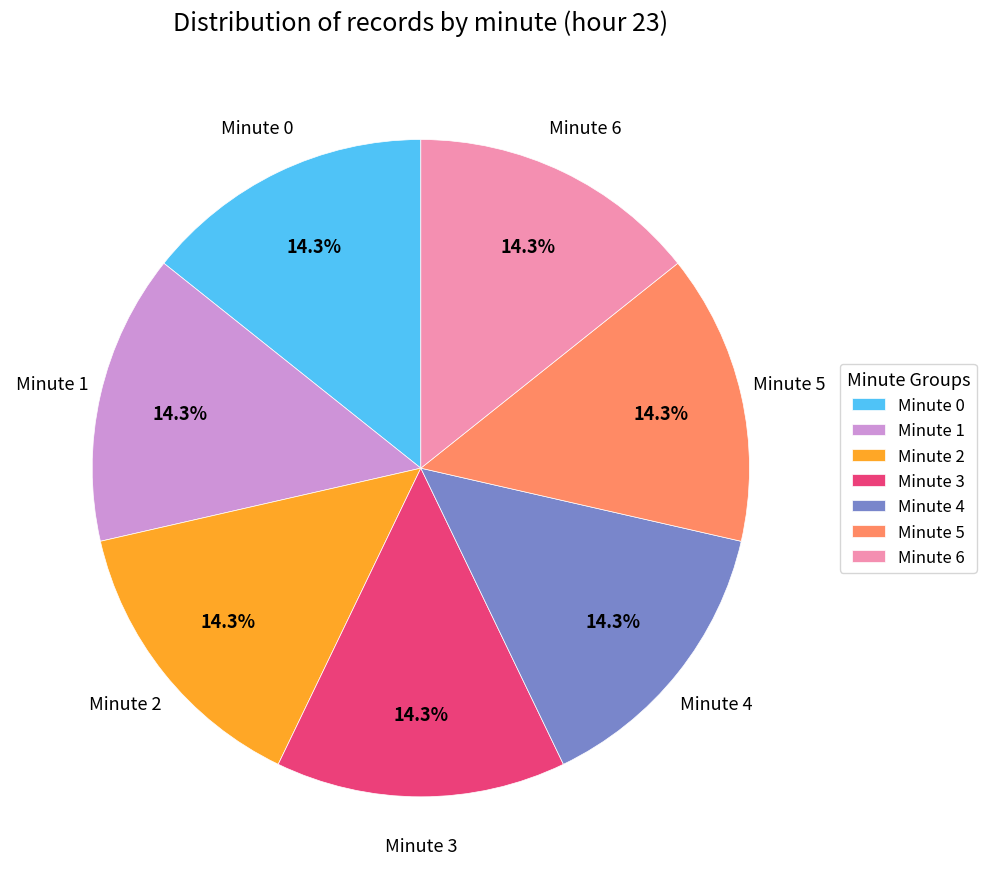

What percentage do Minute 2 and Minute 1 together represent?

28.6%